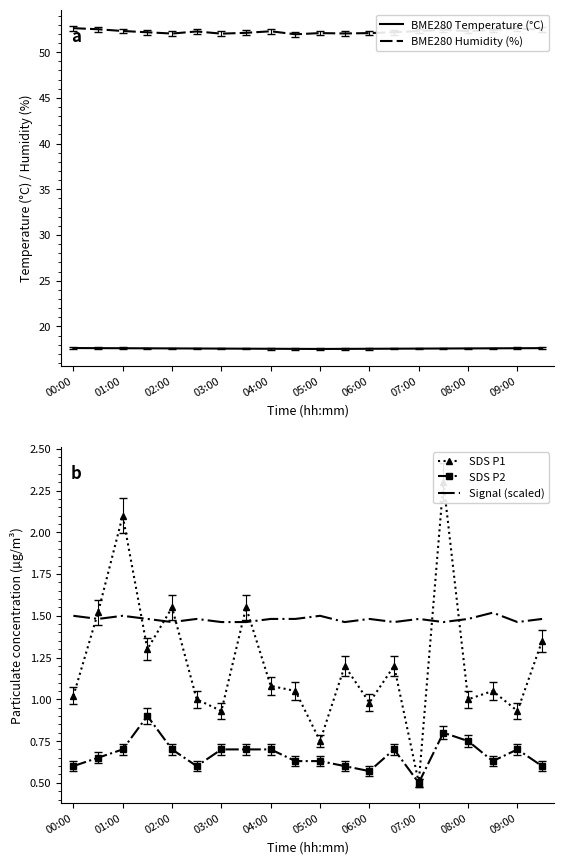

What is the sum of all Signal (scaled) values?

29.6